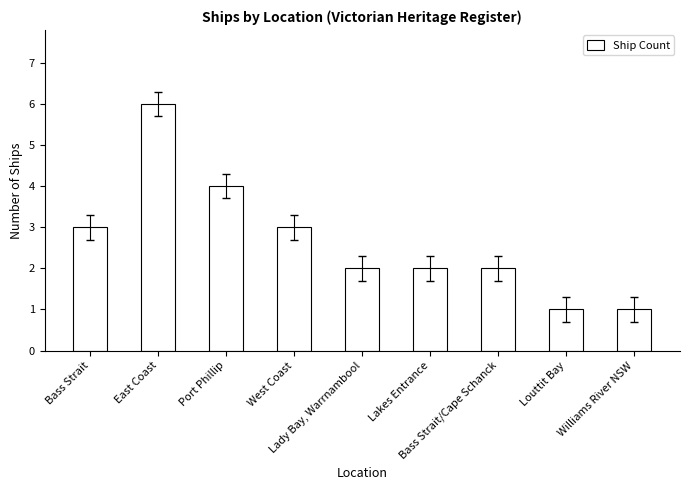

Reading left to right, extract all data points from this chart.

3	6	4	3	2	2	2	1	1